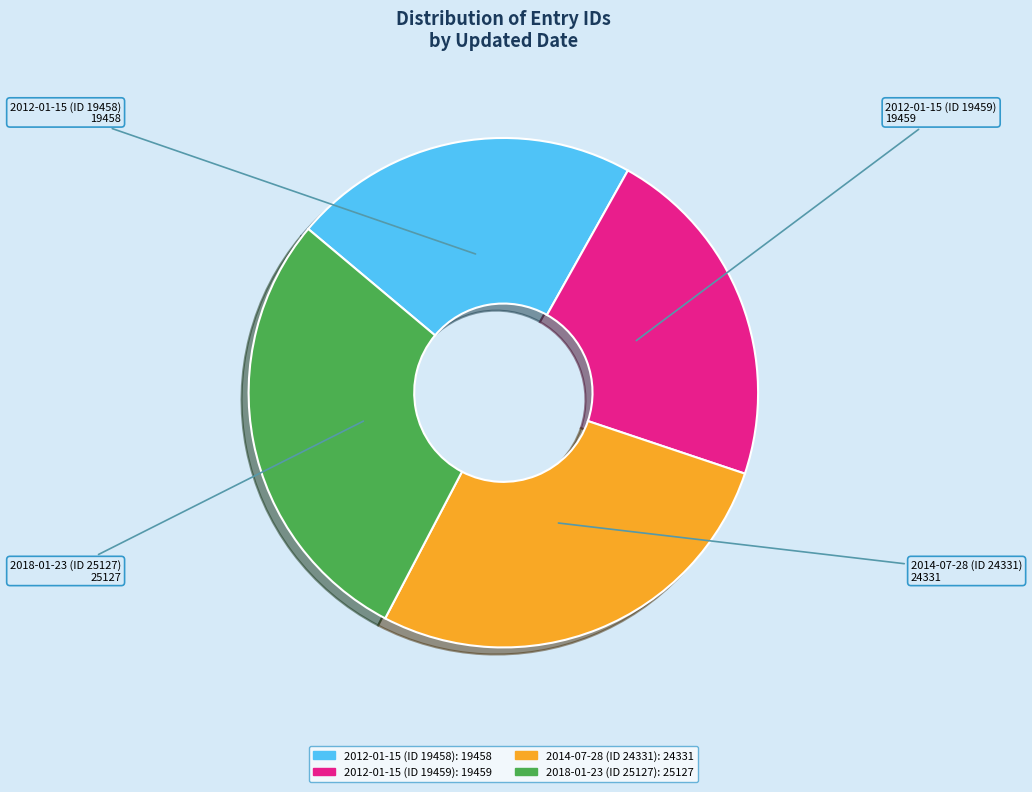

What is the largest slice in the pie chart?

2018-01-23 (ID 25127)